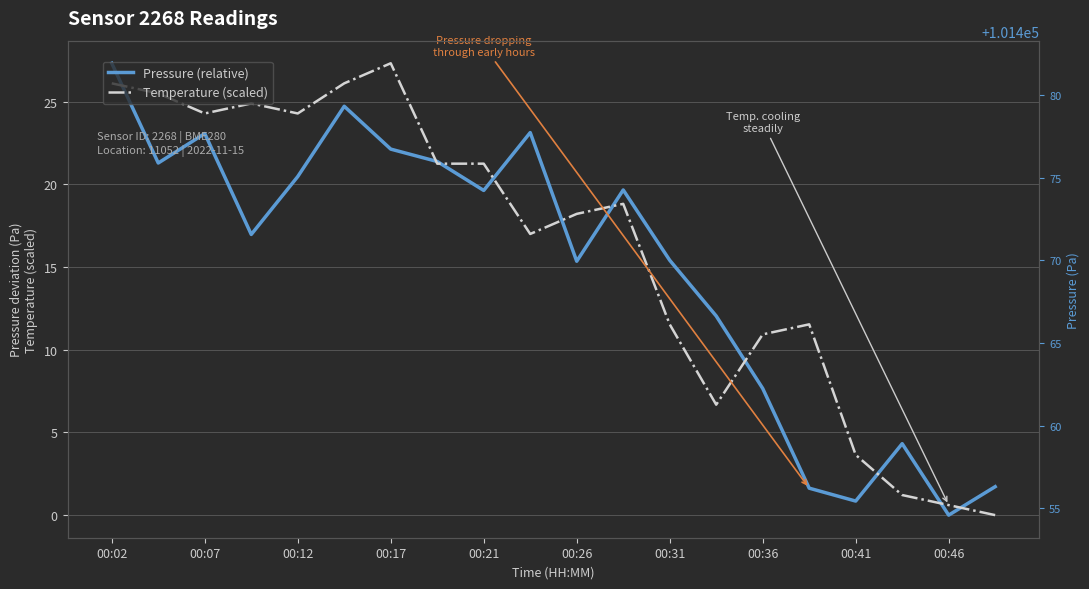

What is the total value across all series at 13?

18.7